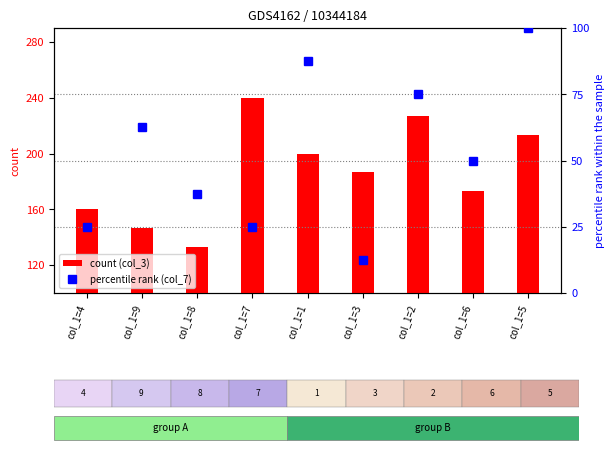

What is the greatest value displayed?

240.0